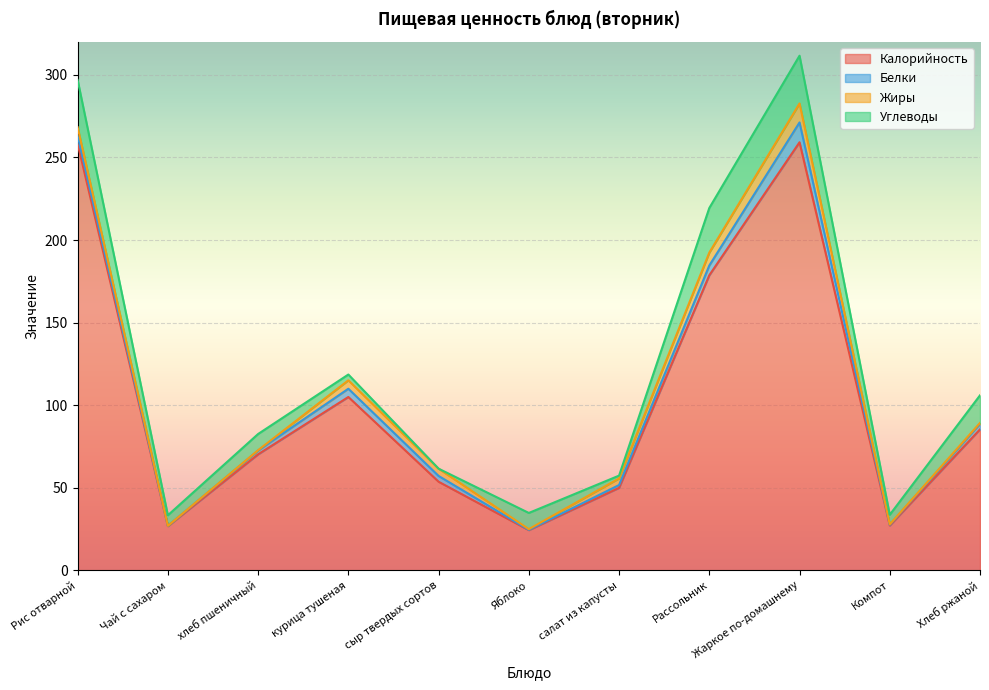

The value of Белки at Хлеб ржаной is 5.4. True or false?

False